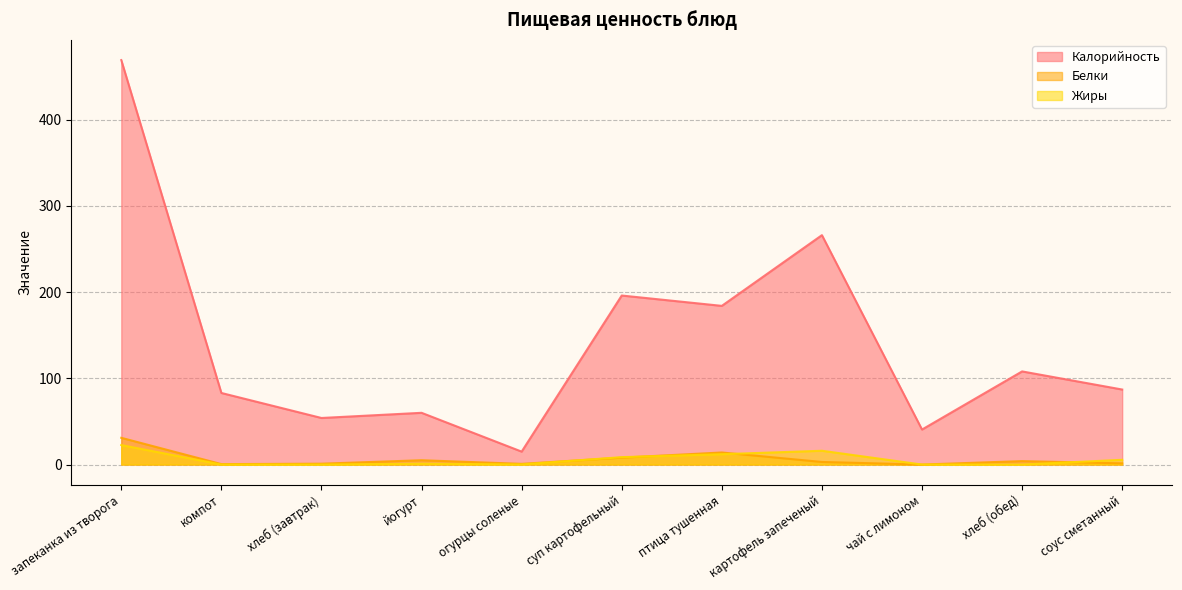

What is the difference between the highest and lowest values at запеканка из творога?

446.4